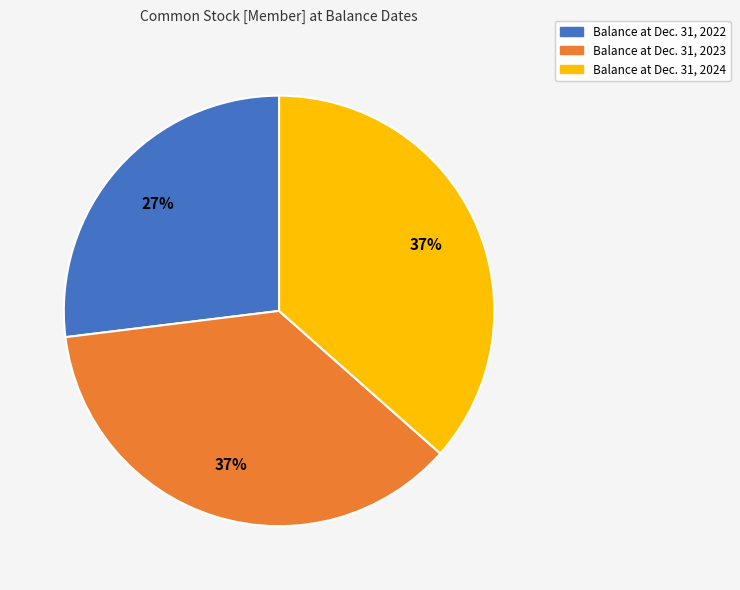

Does Balance at Dec. 31, 2023 represent more than half of the total?

No